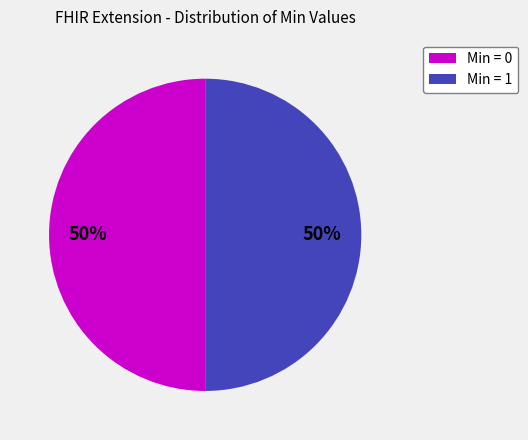

Count the number of slices in the pie.

2